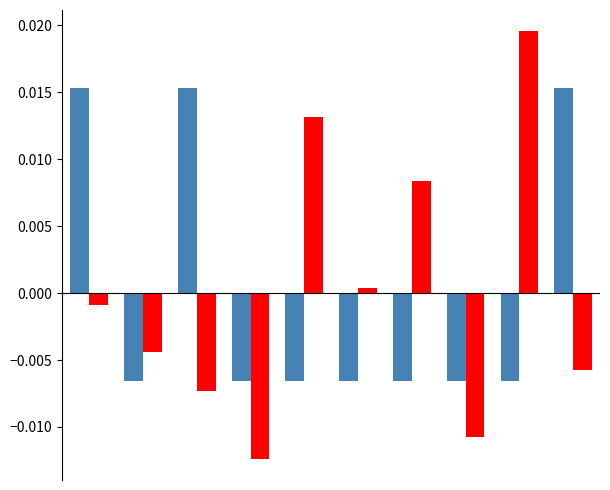

How many series are shown in this chart?

2